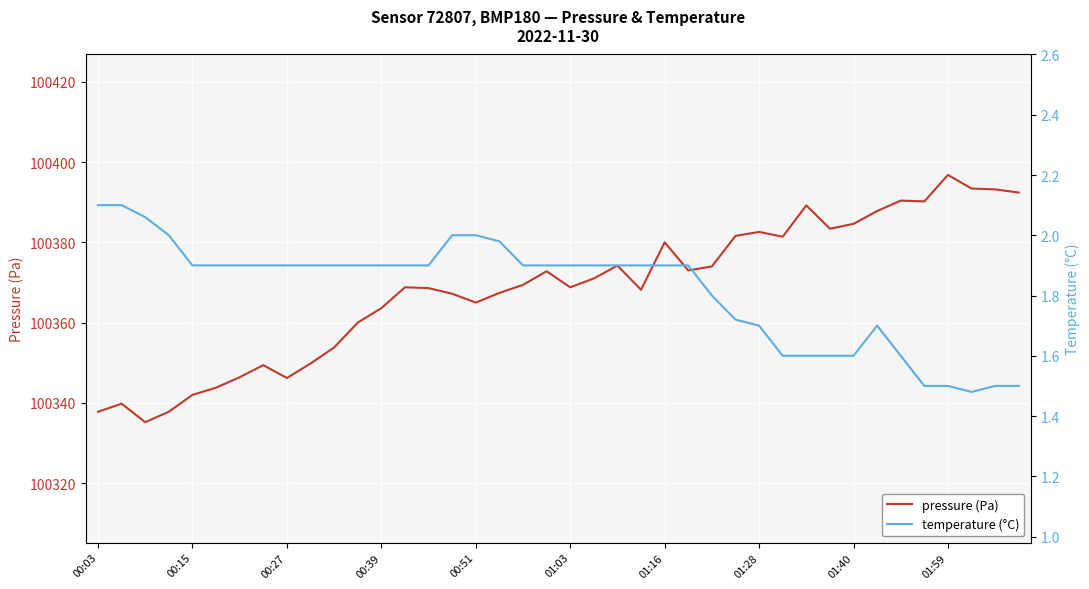

Rank the series by their maximum value, from highest to lowest.

pressure (Pa), temperature (°C)